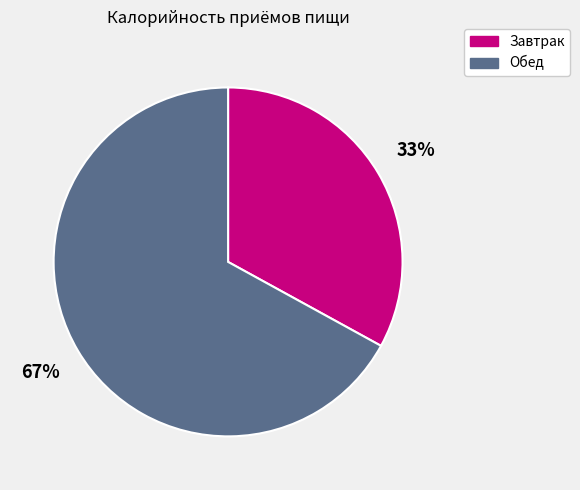

Is the sum of Обед and Завтрак greater than half?

Yes